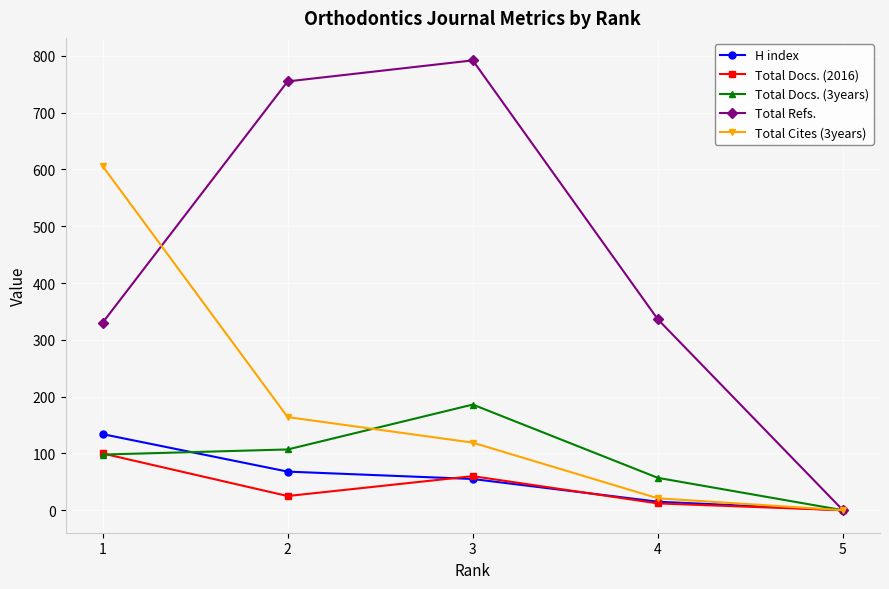

At how many categories does at least one series exceed 25?

4